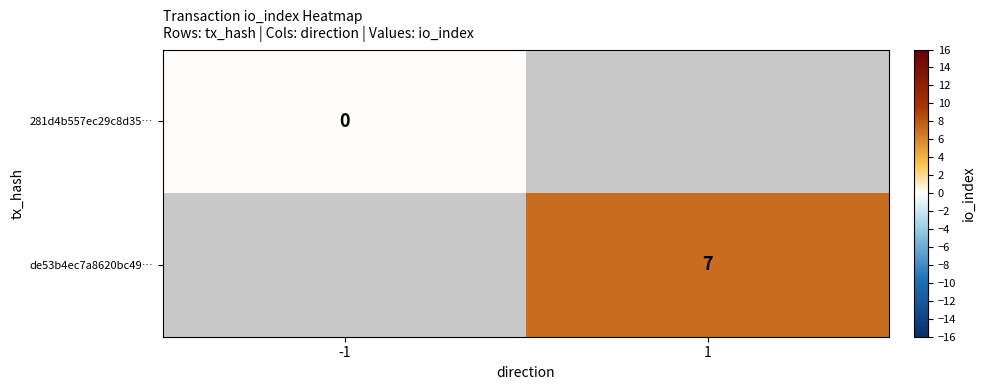

The value of de53b4ec7a8620bc49… at 1 is 7. True or false?

True